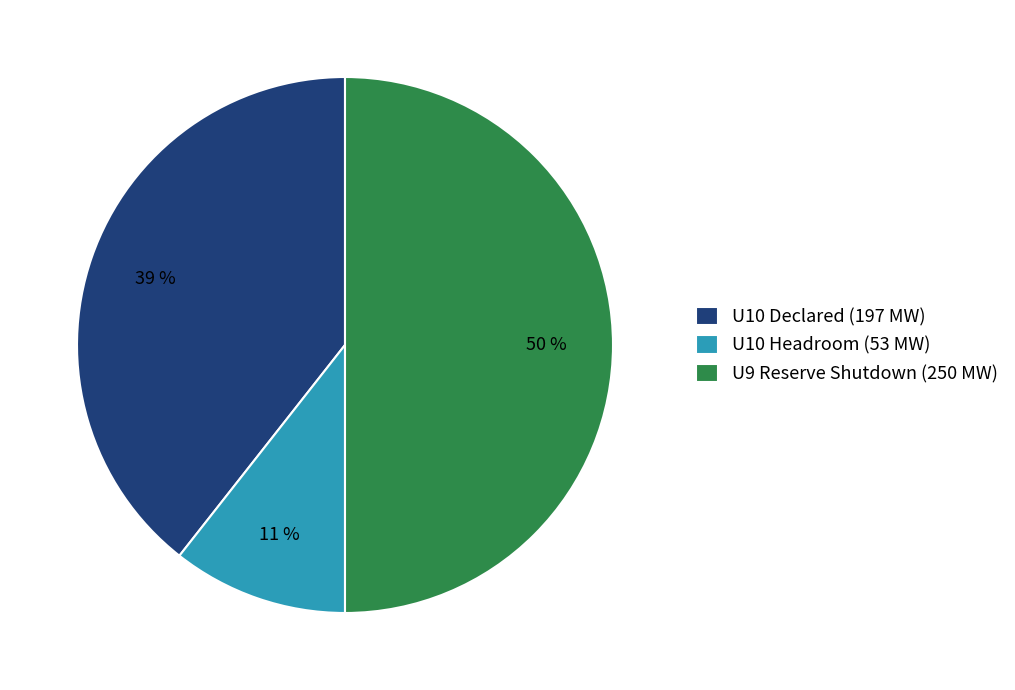

What percentage is the U10 Declared (197 MW) slice, to the nearest percent?

39%